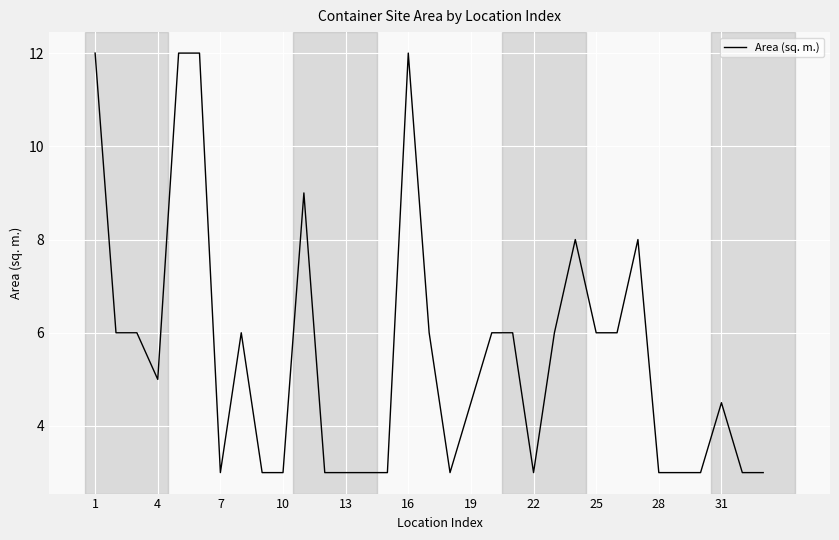

What is the difference between the maximum and minimum values?

9.0